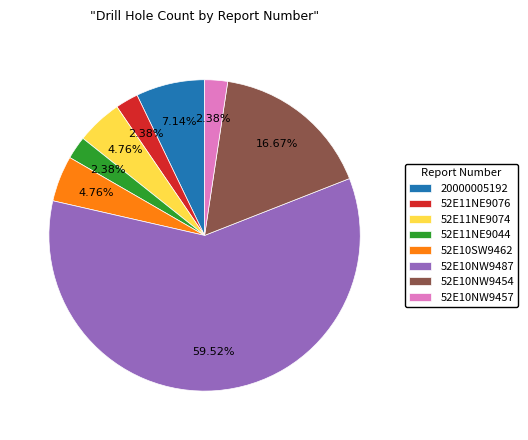

Do 52E10NW9454 and 20000005192 together represent more than half of the pie?

No